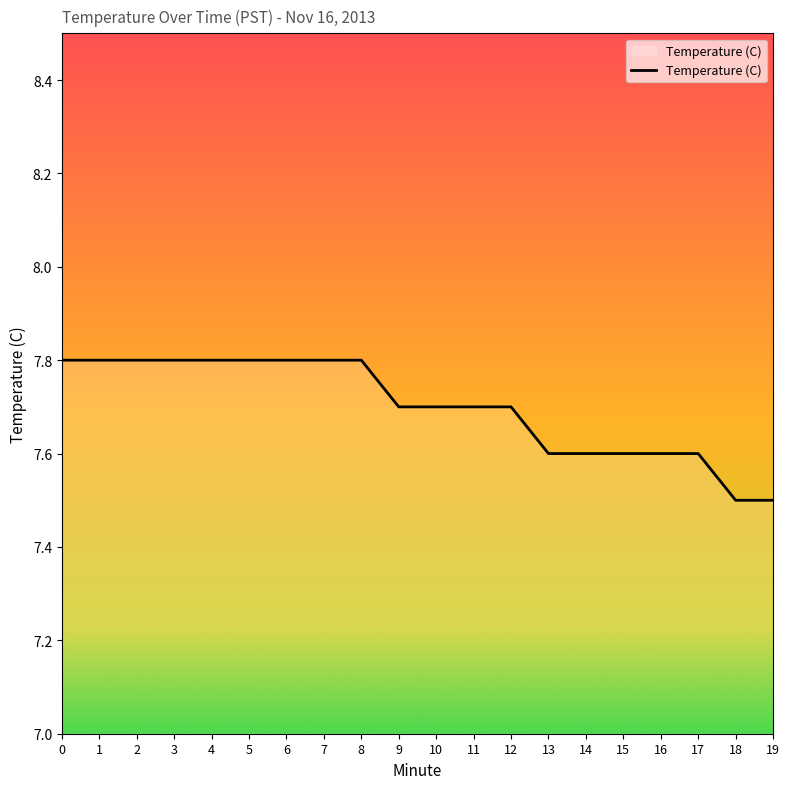

Approximately how many times larger is the value at 5 compared to 8?

1.0